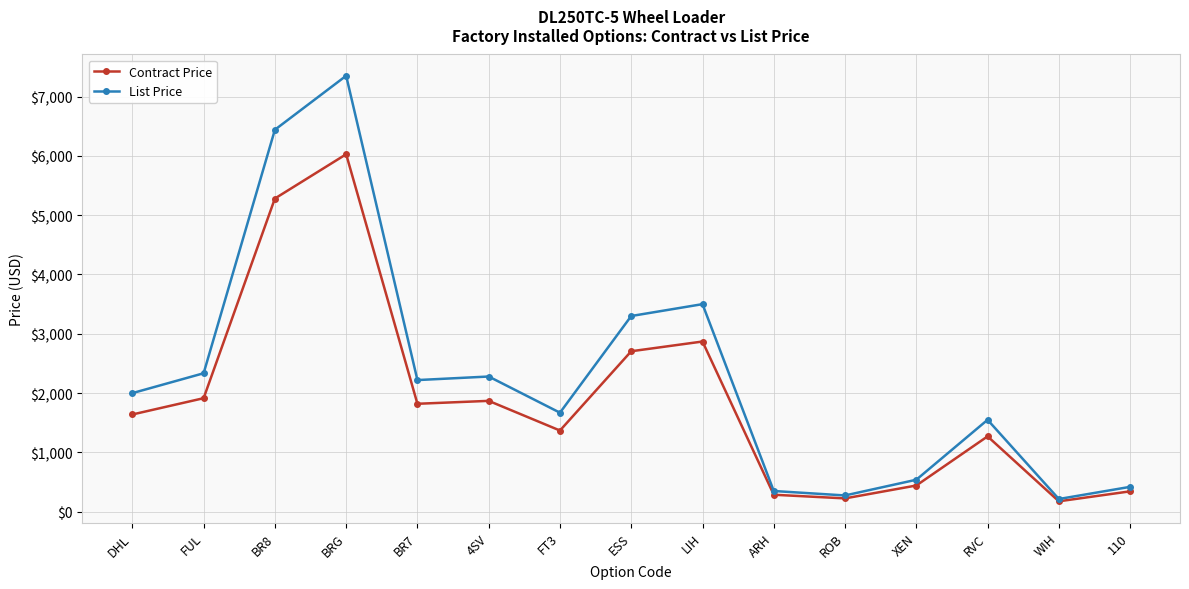

True or false: List Price has more than 2 points higher than both neighbors.

True